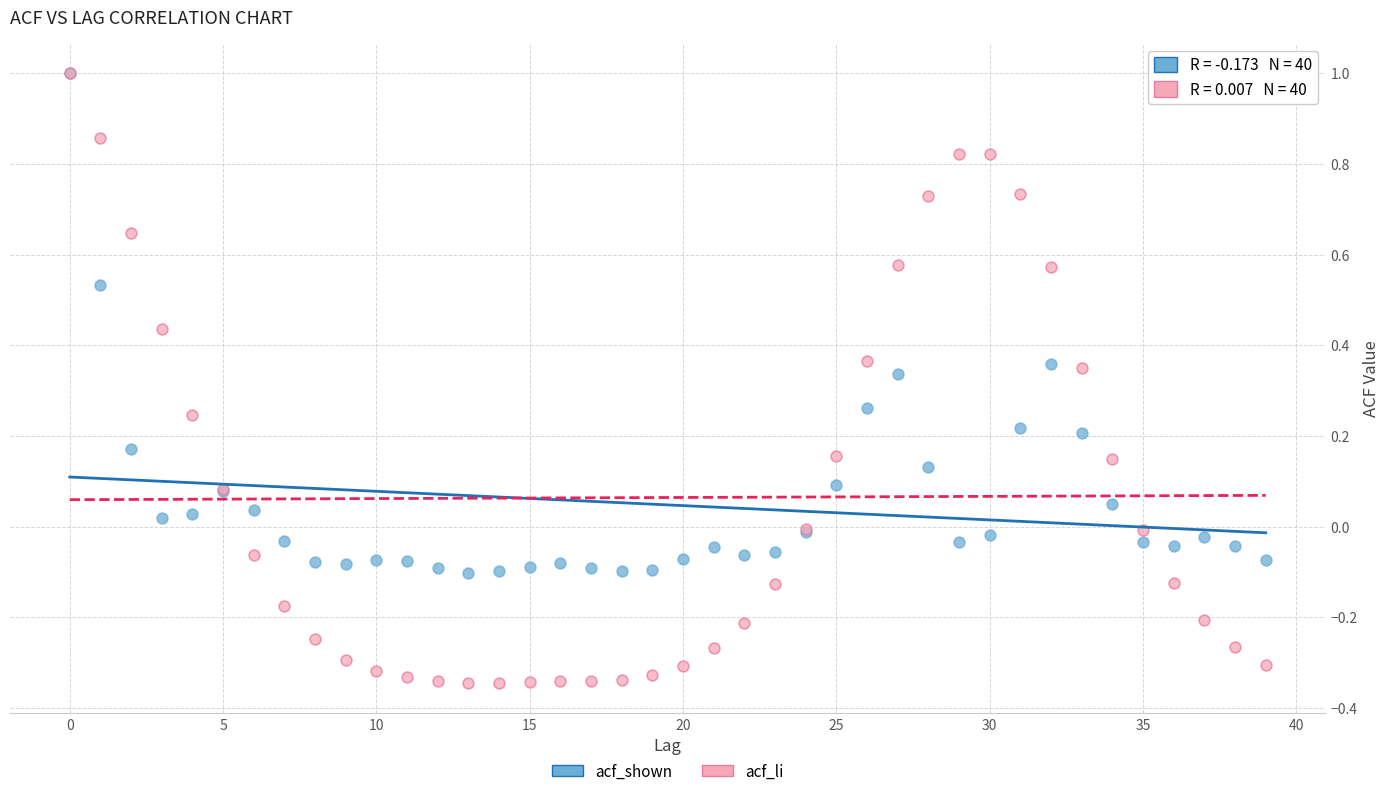

Which series has the widest spread of Y values?

acf_li